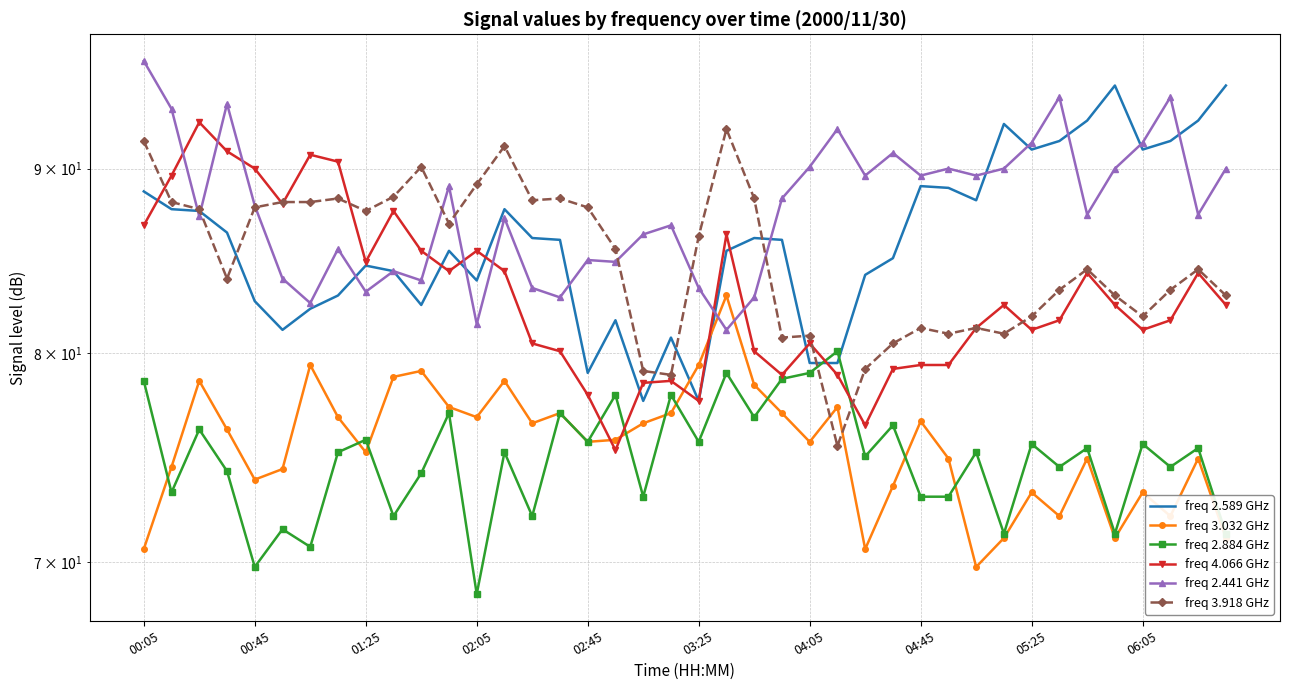

After their last crossing, which series has the higher values: freq 2.441 GHz or freq 2.589 GHz?

freq 2.589 GHz